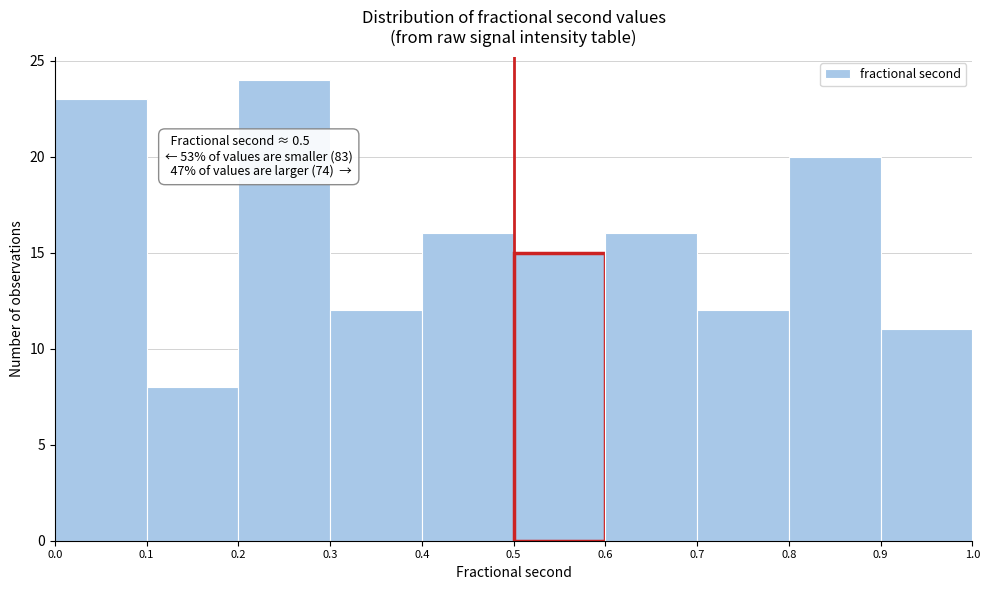

Over which range of the x-axis is the bar tallest?

0.2 to 0.3